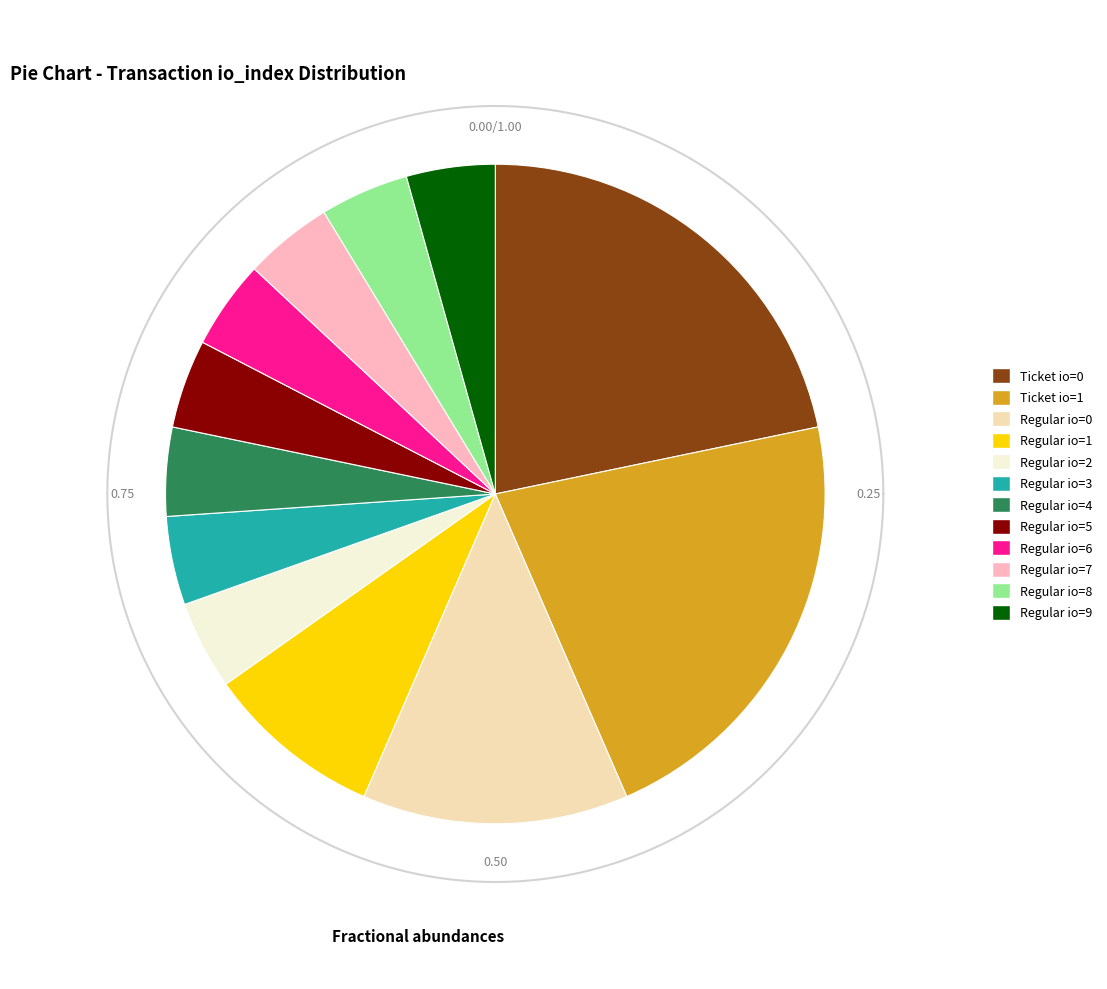

Between Regular (io_index=3) and Ticket (io_index=1), which is larger?

Ticket (io_index=1)